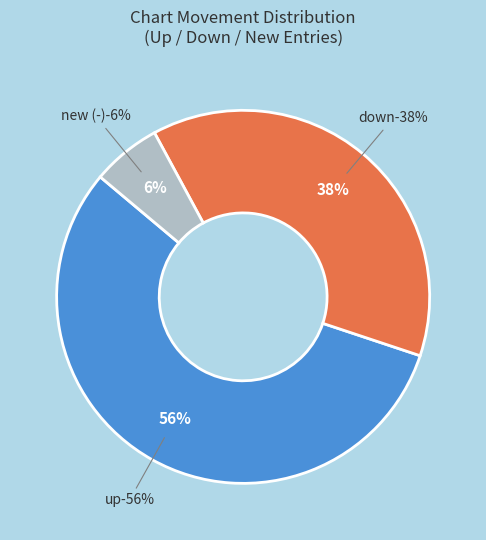

Count the number of slices in the pie.

3